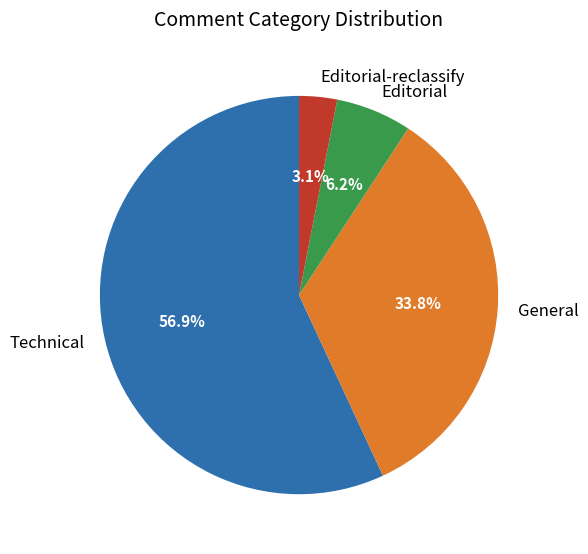

Between Editorial and General, which is larger?

General